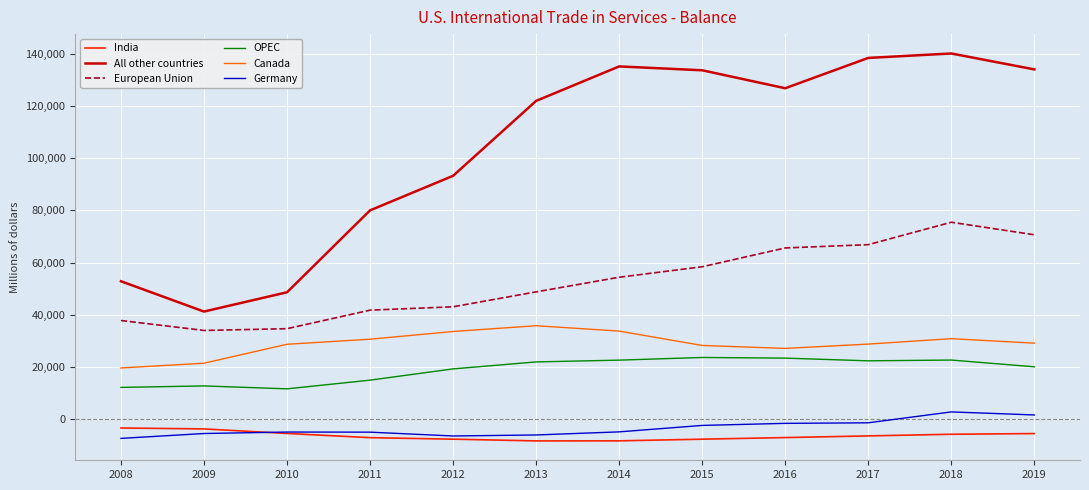

What is the spread (max minus min) of values at 2016?

133690